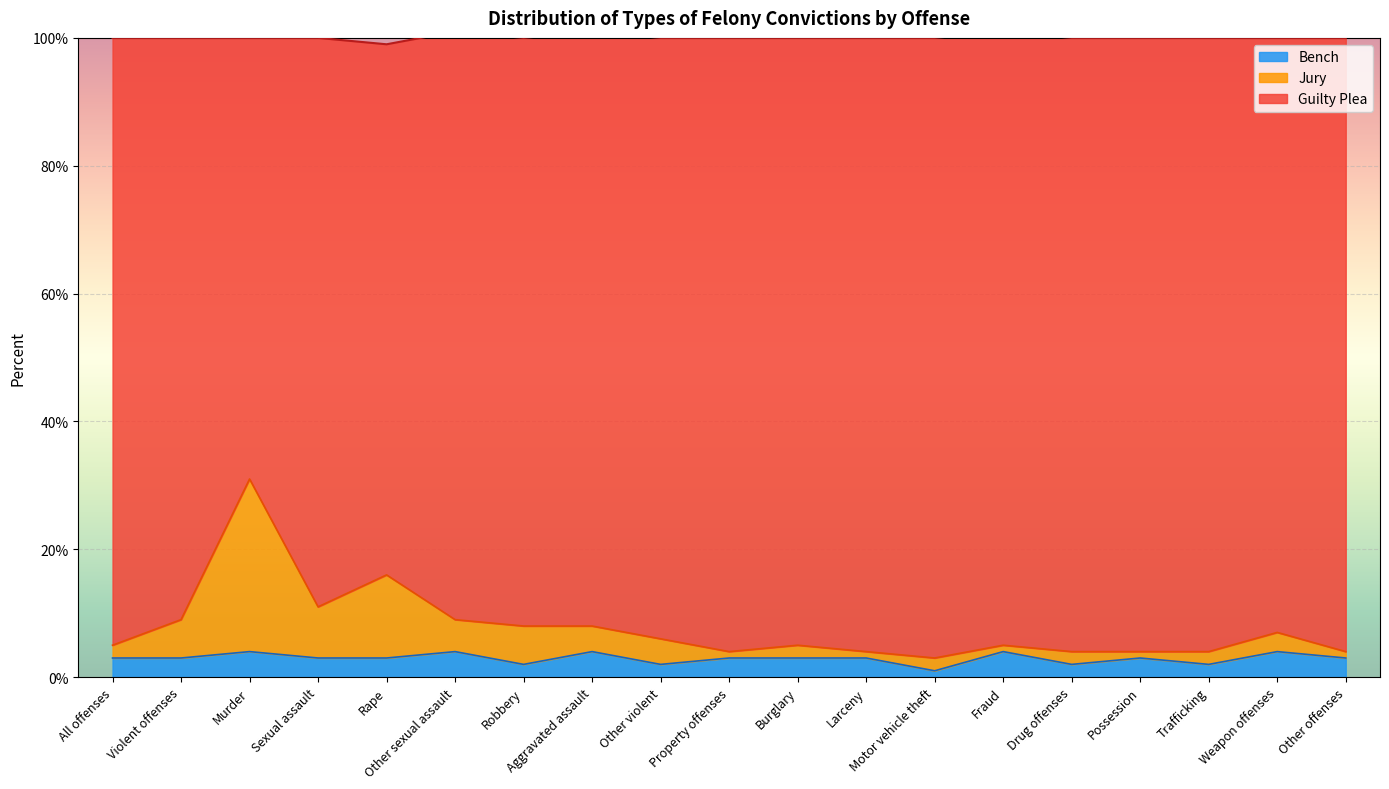

What are all the series names shown in the legend?

Bench, Jury, Guilty Plea